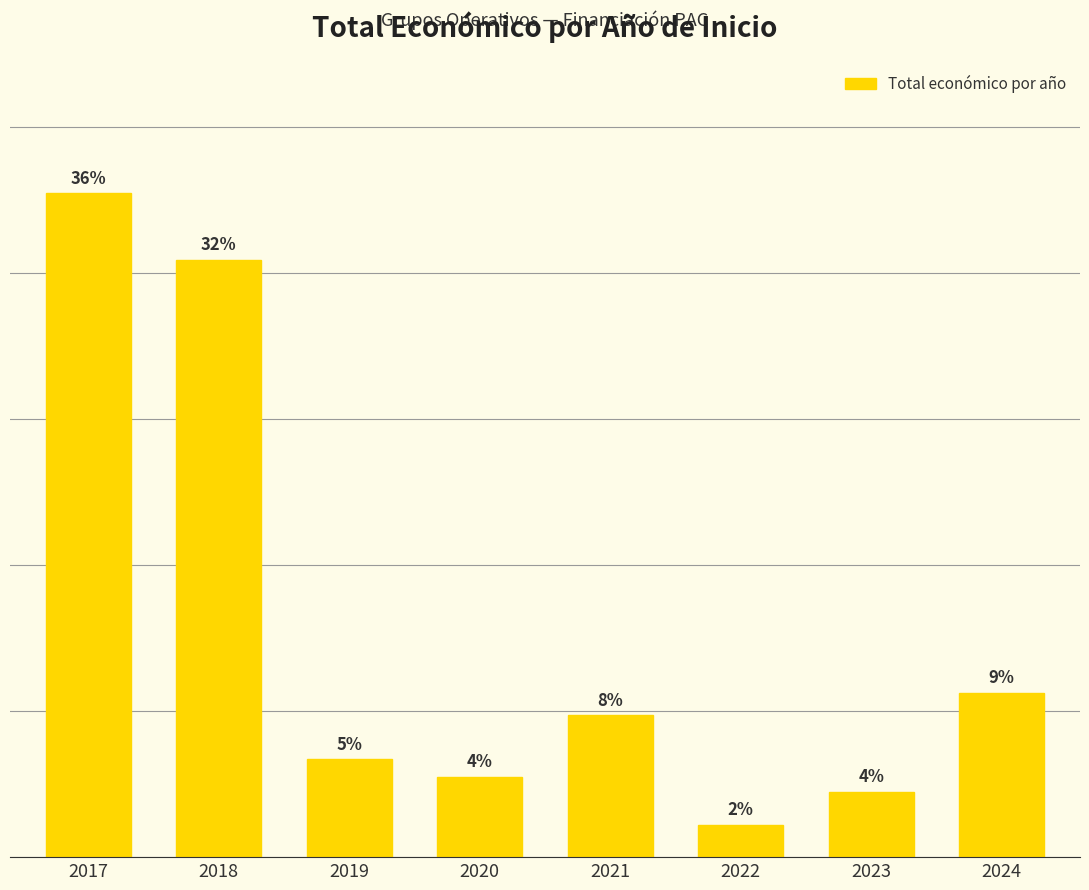

List the labels in order of value, smallest first.

2022, 2023, 2020, 2019, 2021, 2024, 2018, 2017